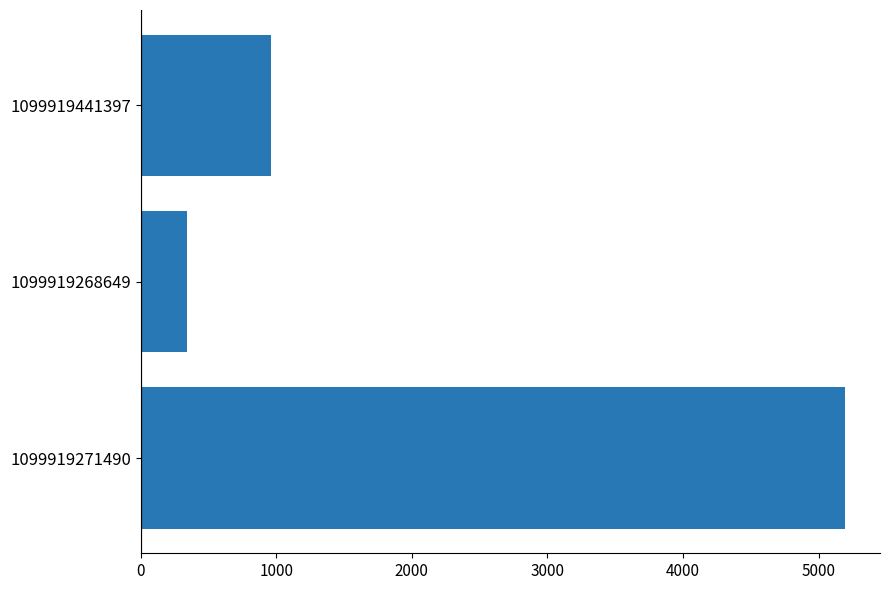

What is the ratio of the value at 1099919271490 to the value at 1099919268649?

15.1